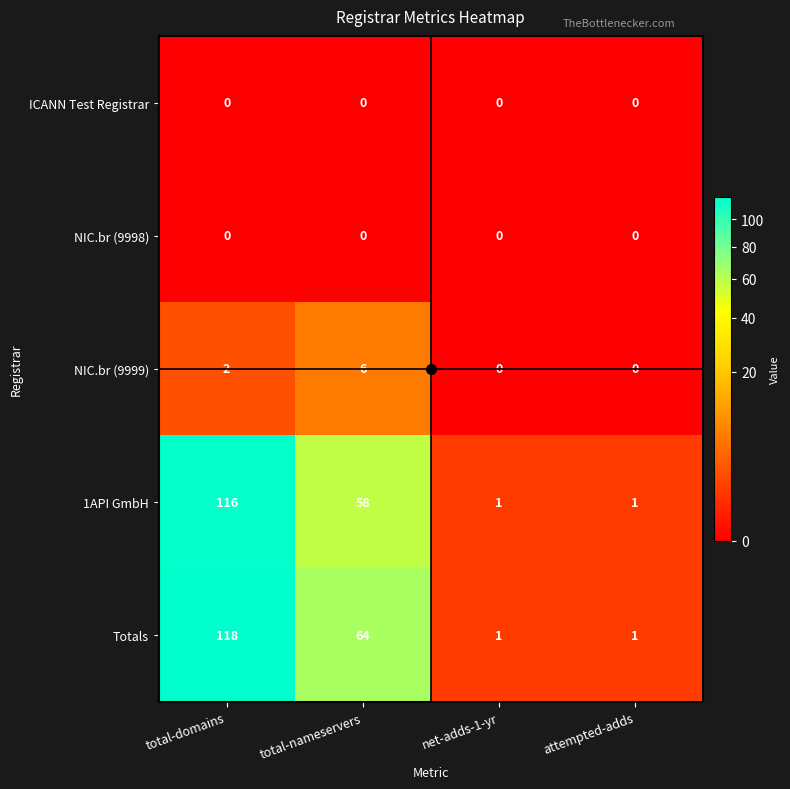

Which series has the largest total across all categories?

Totals